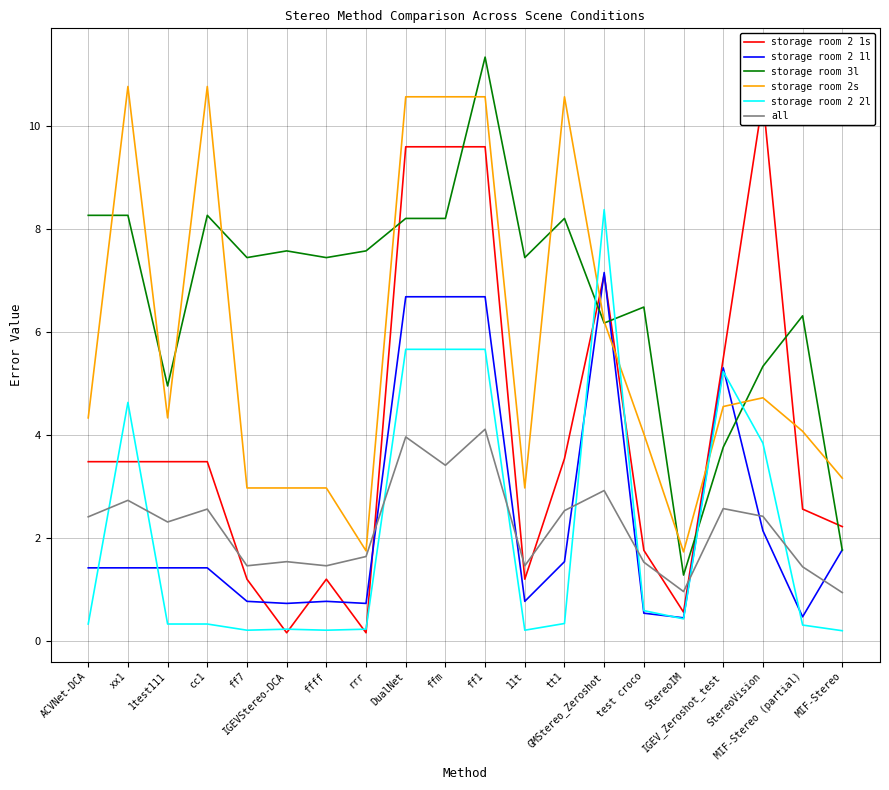

What is the difference between the highest and lowest values at 1test111?

4.6